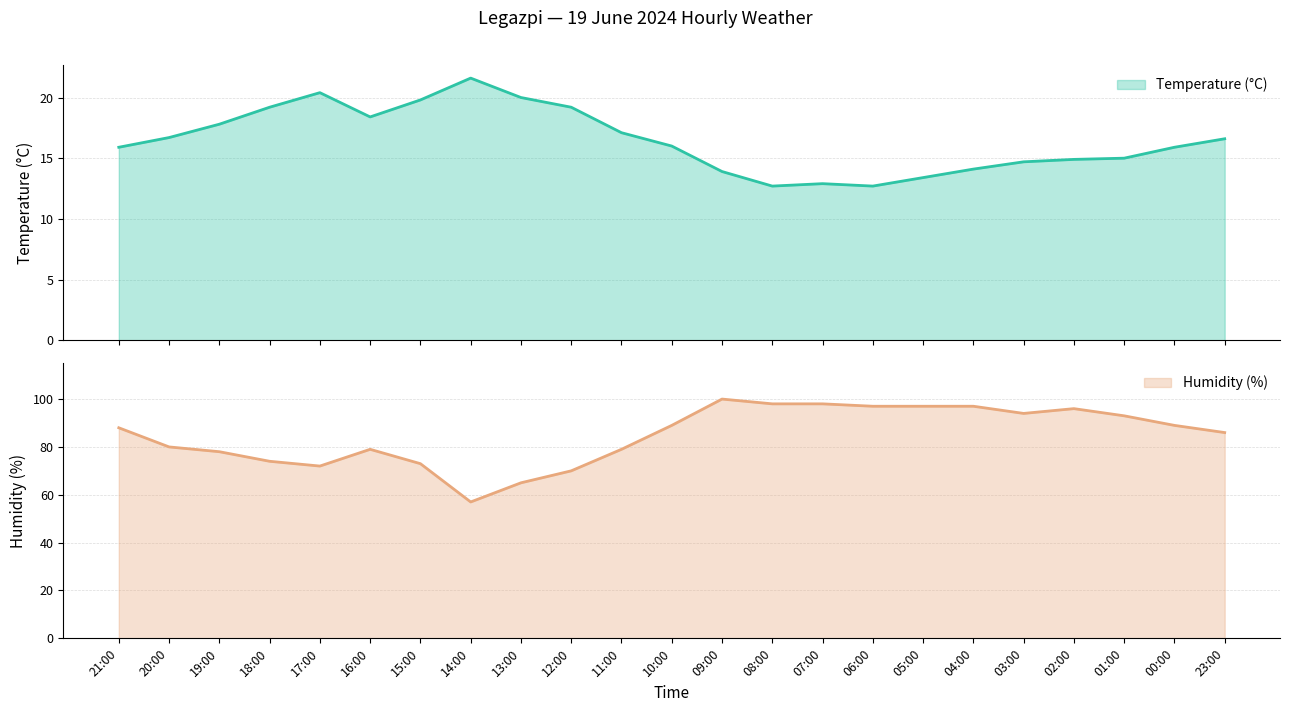

What is the approximate value of Temperature (°C) at 06:00?

12.7